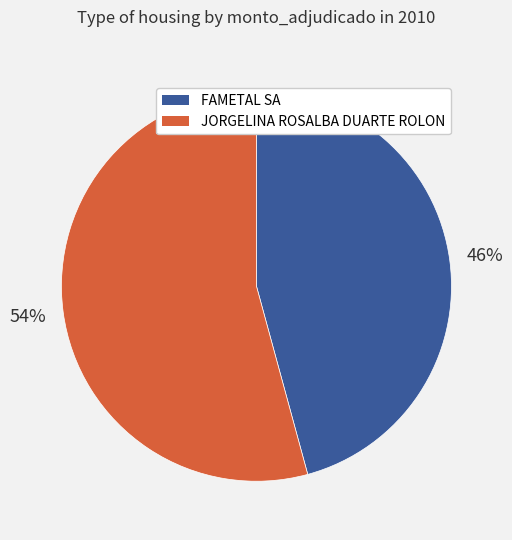

What percentage is the FAMETAL SA slice, to the nearest percent?

46%